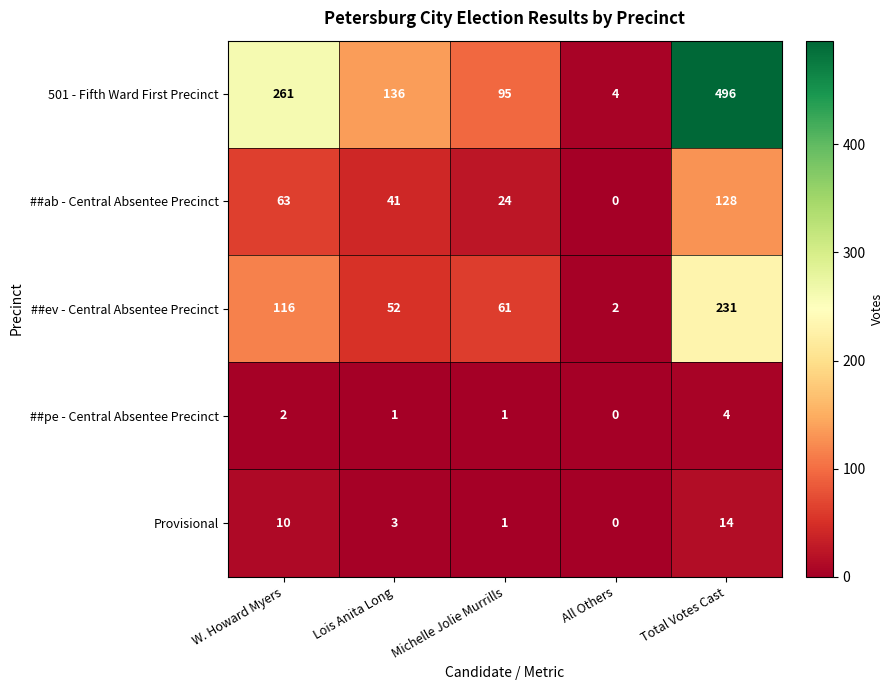

Reading left to right, transcribe all the data shown in this chart.

501 - Fifth Ward First Precinct: W. Howard Myers=261	Lois Anita Long=136	Michelle Jolie Murrills=95	All Others=4	Total Votes Cast=496
##ab - Central Absentee Precinct: W. Howard Myers=63	Lois Anita Long=41	Michelle Jolie Murrills=24	All Others=0	Total Votes Cast=128
##ev - Central Absentee Precinct: W. Howard Myers=116	Lois Anita Long=52	Michelle Jolie Murrills=61	All Others=2	Total Votes Cast=231
##pe - Central Absentee Precinct: W. Howard Myers=2	Lois Anita Long=1	Michelle Jolie Murrills=1	All Others=0	Total Votes Cast=4
Provisional: W. Howard Myers=10	Lois Anita Long=3	Michelle Jolie Murrills=1	All Others=0	Total Votes Cast=14